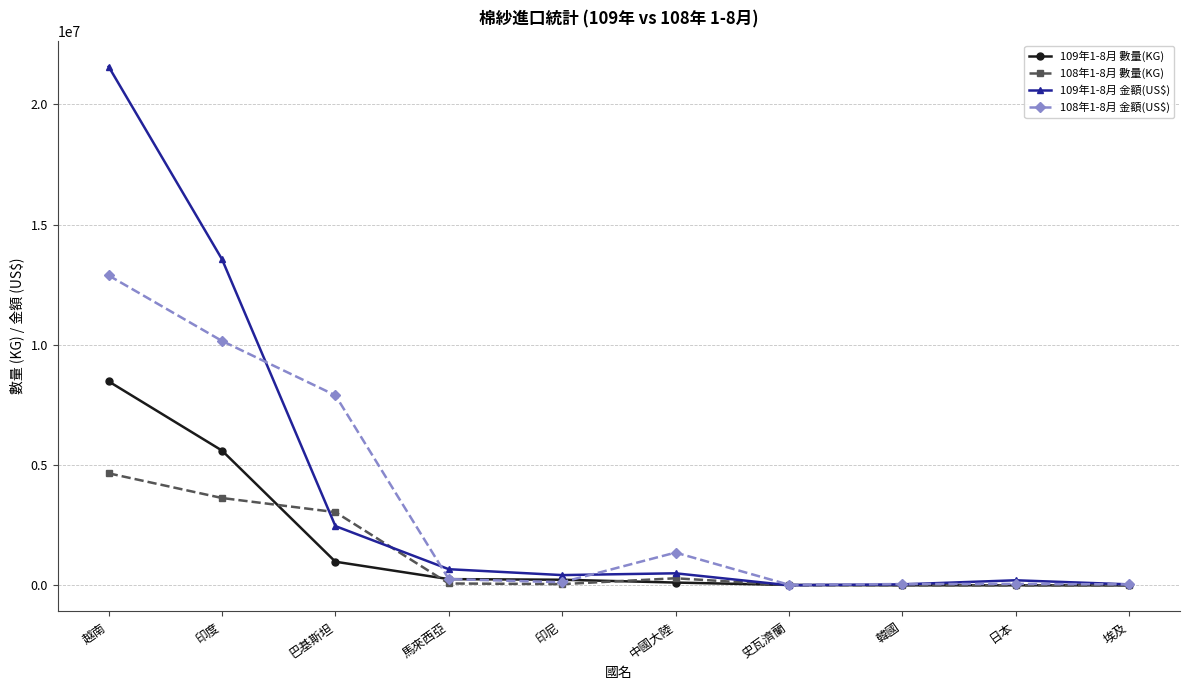

Which series changed the most between 越南 and 巴基斯坦?

109年1-8月 金額(US$)